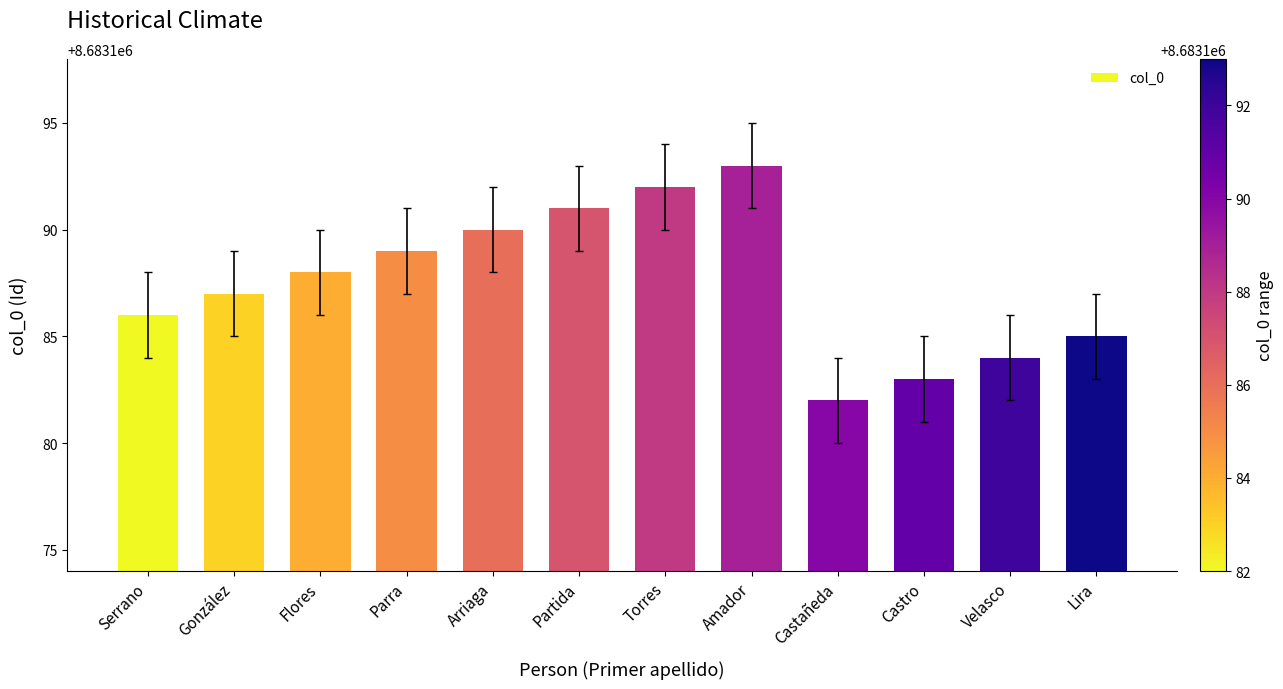

Which category has the lowest value across all series?

Castañeda